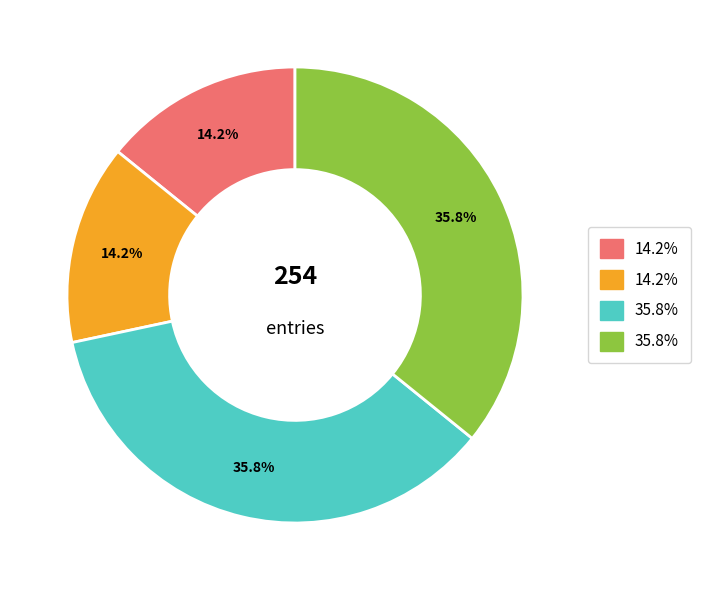

Is there any slice that represents more than half of the pie?

No